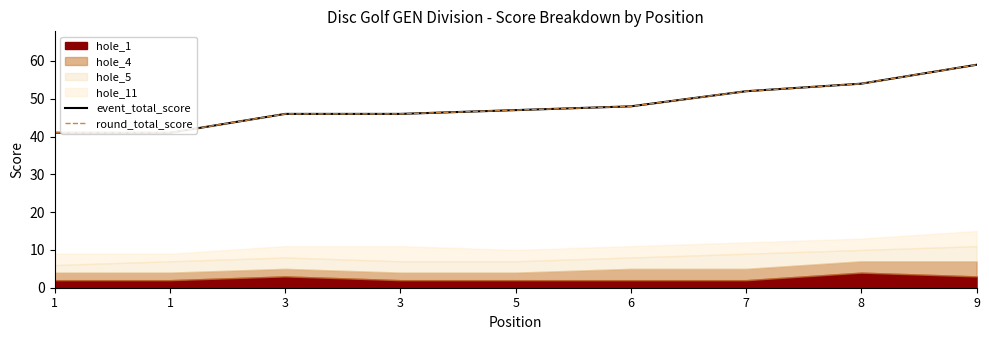

The value of event_total_score at 1 is 14. True or false?

False